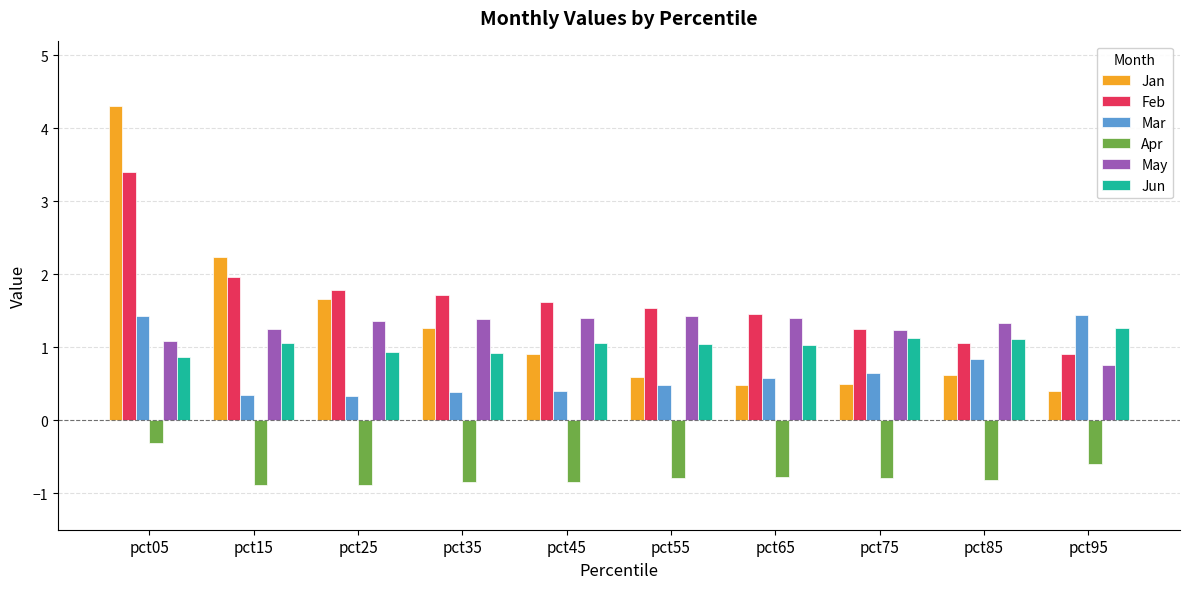

What is the greatest value displayed?

4.3